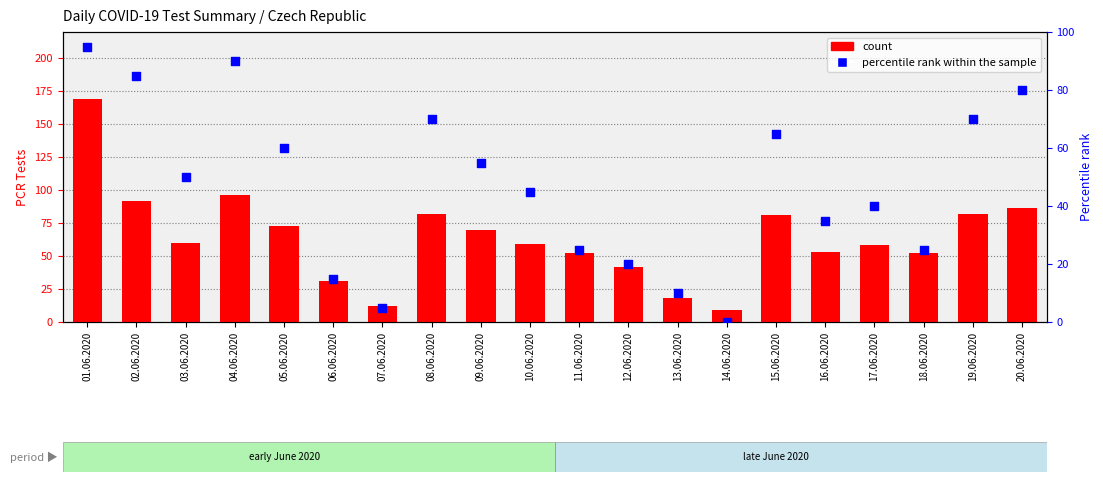

Which series has the largest Y range (max minus min)?

count